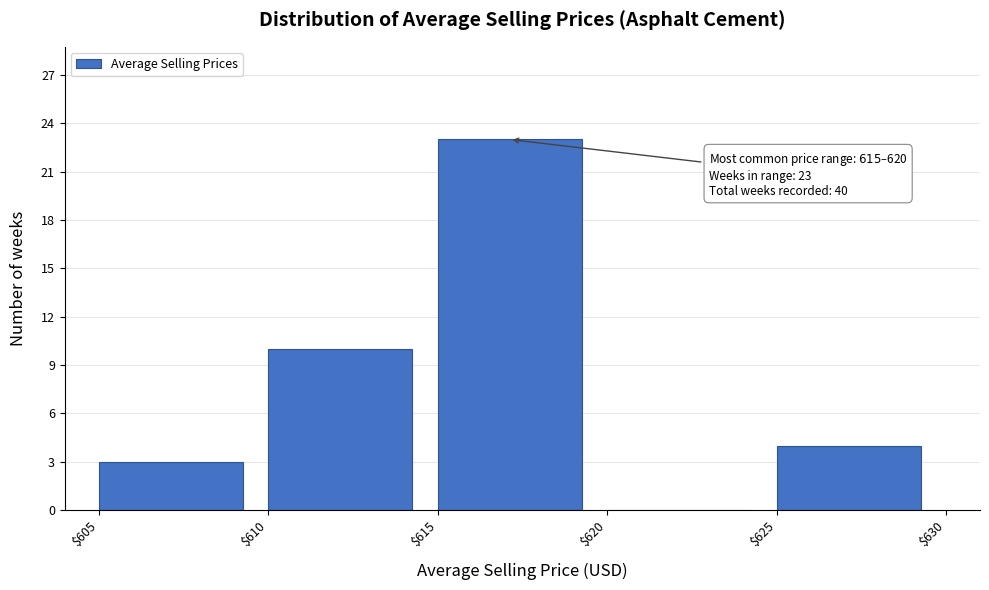

Which range on the x-axis has the tallest bar?

$615 to $620